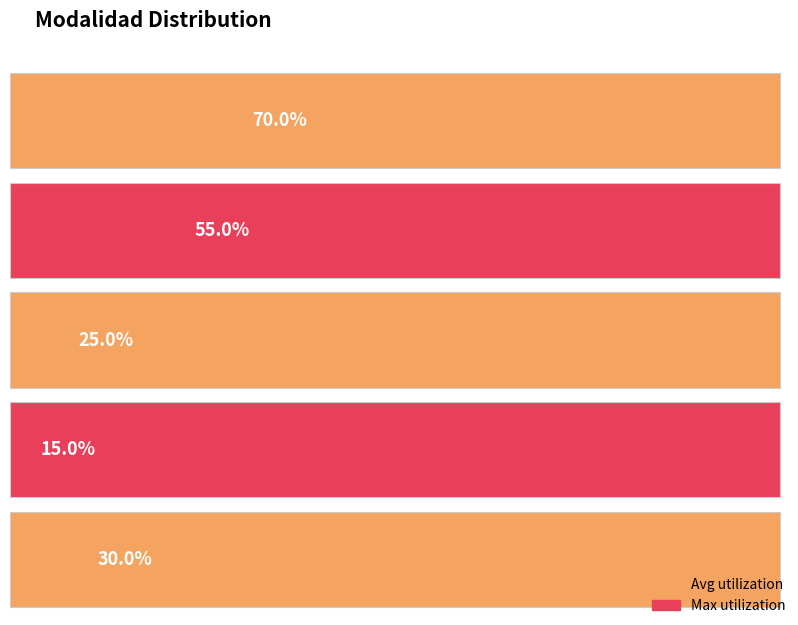

How many bars are there in total?

5